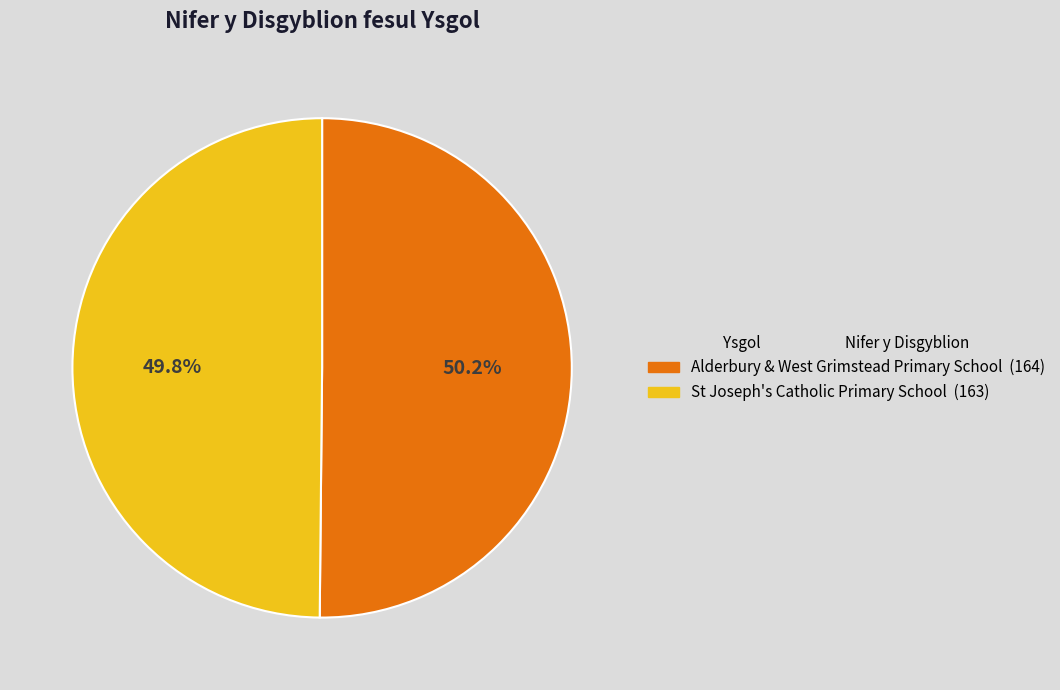

To the nearest percent, what percentage of the pie is Alderbury & West Grimstead Primary School?

50%